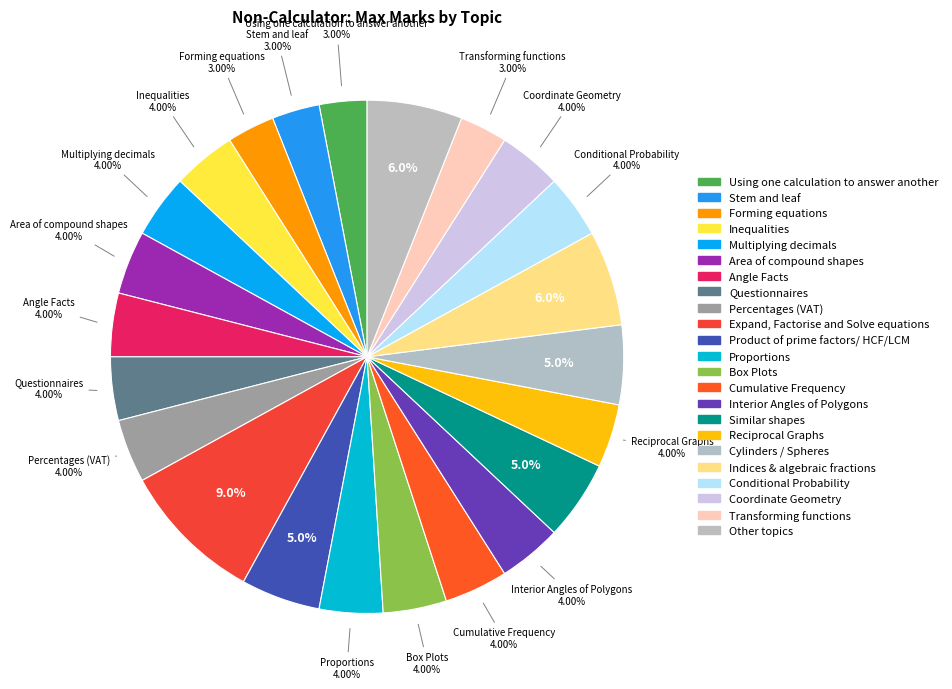

Which slice is the largest?

Expand, Factorise and Solve equations